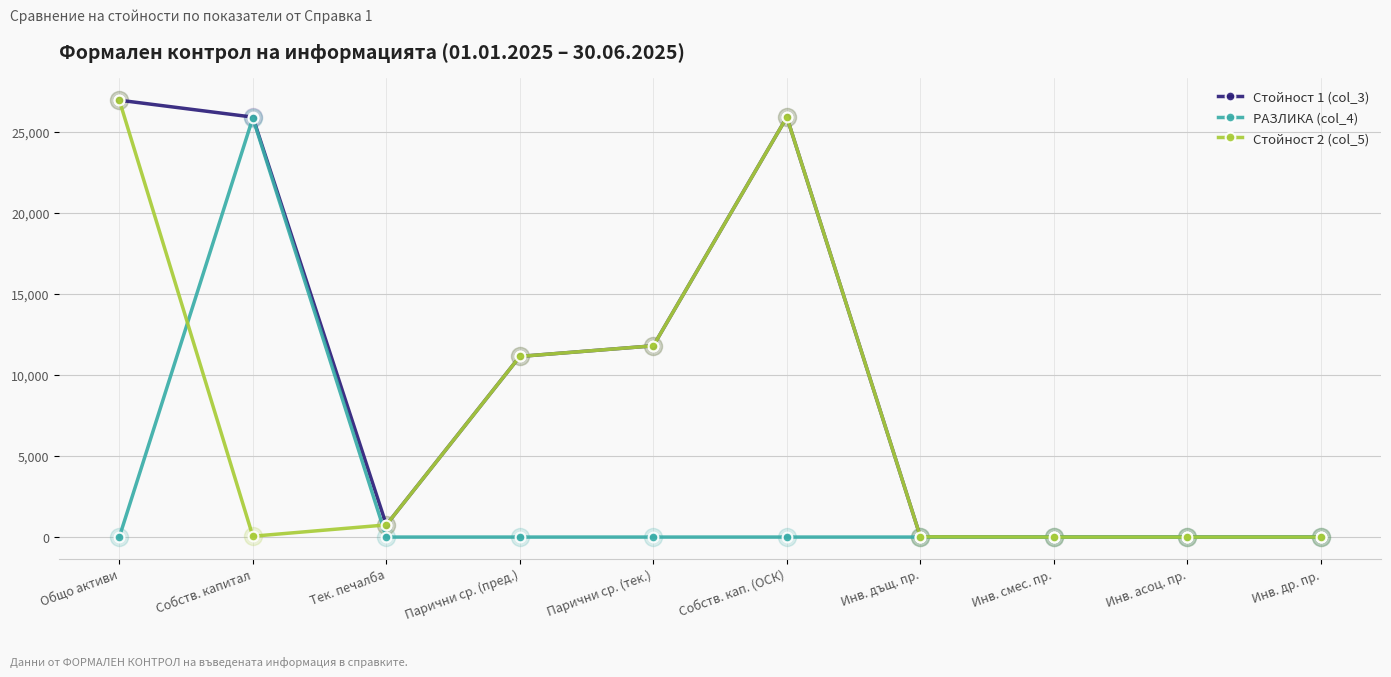

True or false: Стойност 1 (col_3) has a value of 14624 at Инв. др. пр..

False